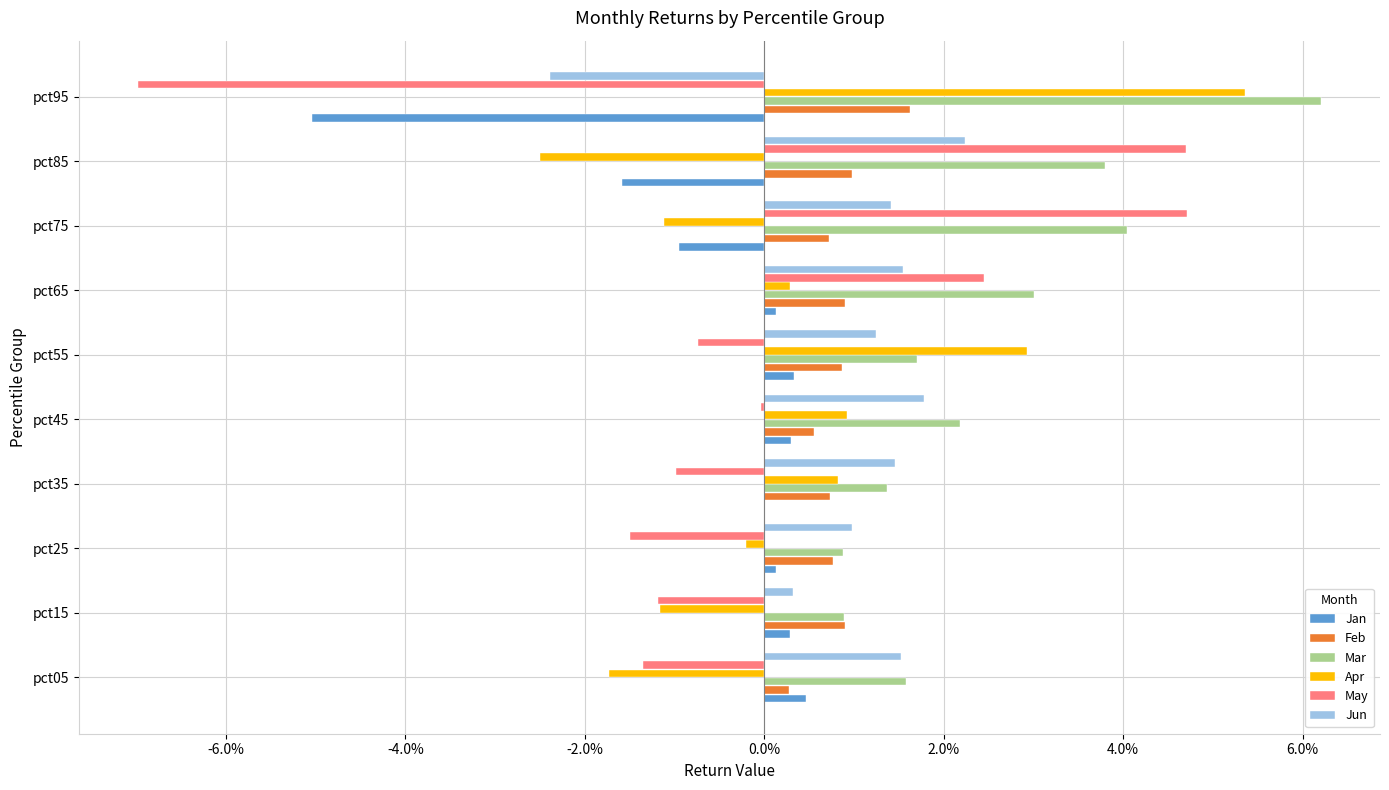

What are all the series names shown in the legend?

Jan, Feb, Mar, Apr, May, Jun